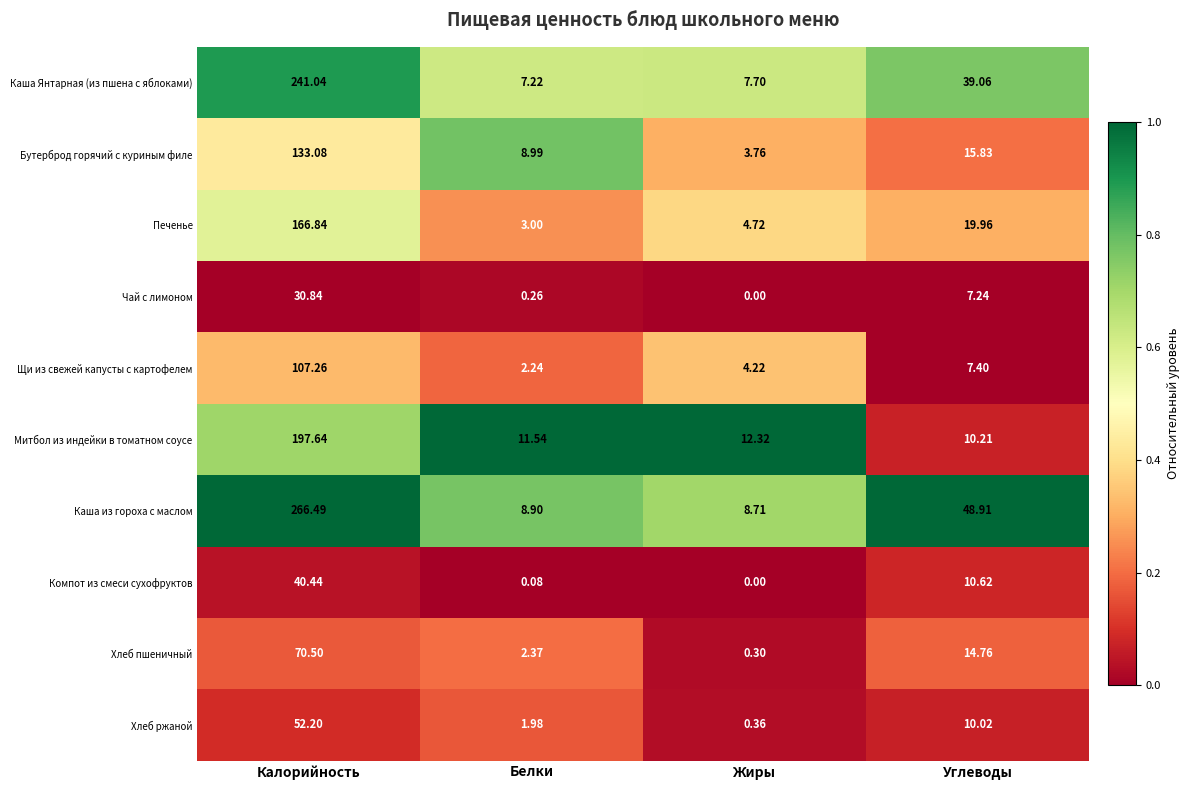

Between Калорийность and Жиры, which series saw the biggest shift?

Каша из гороха с маслом